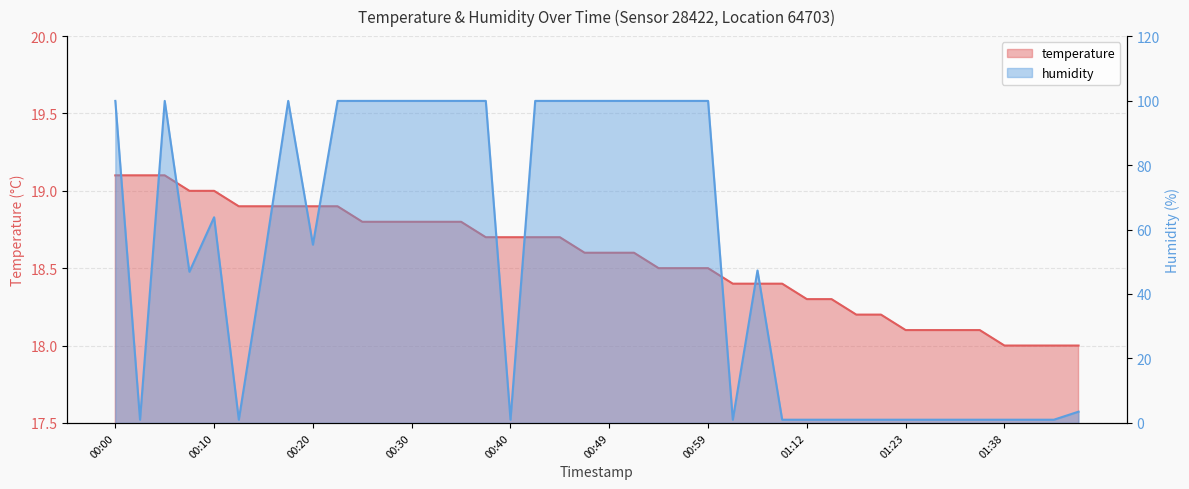

Reading left to right, what are all the values shown in this chart?

temperature: 00:00=19.1	00:03=19.1	00:05=19.1	00:08=19.0	00:10=19.0	00:13=18.9	00:15=18.9	00:17=18.9	00:20=18.9	00:22=18.9	00:25=18.8	00:27=18.8	00:30=18.8	00:32=18.8	00:35=18.8	00:37=18.7	00:40=18.7	00:42=18.7	00:44=18.7	00:47=18.6	00:49=18.6	00:52=18.6	00:54=18.5	00:57=18.5	00:59=18.5	01:02=18.4	01:04=18.4	01:07=18.4	01:12=18.3	01:15=18.3	01:18=18.2	01:20=18.2	01:23=18.1	01:25=18.1	01:33=18.1	01:36=18.1	01:38=18.0	01:41=18.0	01:43=18.0	01:46=18.0
humidity: 00:00=99.9	00:03=1.0	00:05=99.9	00:08=46.9	00:10=63.8	00:13=1.0	00:15=49.4	00:17=99.9	00:20=55.3	00:22=99.9	00:25=99.9	00:27=99.9	00:30=99.9	00:32=99.9	00:35=99.9	00:37=99.9	00:40=1.0	00:42=99.9	00:44=99.9	00:47=99.9	00:49=99.9	00:52=99.9	00:54=99.9	00:57=99.9	00:59=99.9	01:02=1.0	01:04=47.3	01:07=1.0	01:12=1.0	01:15=1.0	01:18=1.0	01:20=1.0	01:23=1.0	01:25=1.0	01:33=1.0	01:36=1.0	01:38=1.0	01:41=1.0	01:43=1.0	01:46=3.5